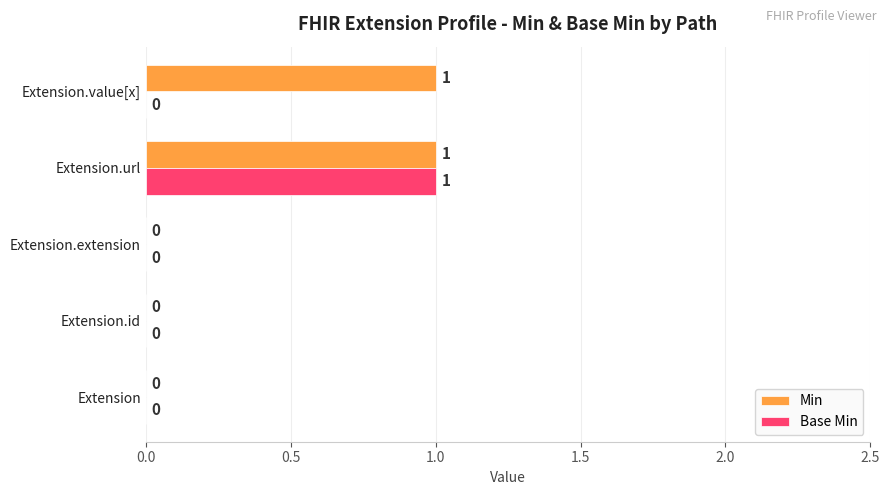

Between Extension.id and Extension.value[x], which series saw the biggest shift?

Min